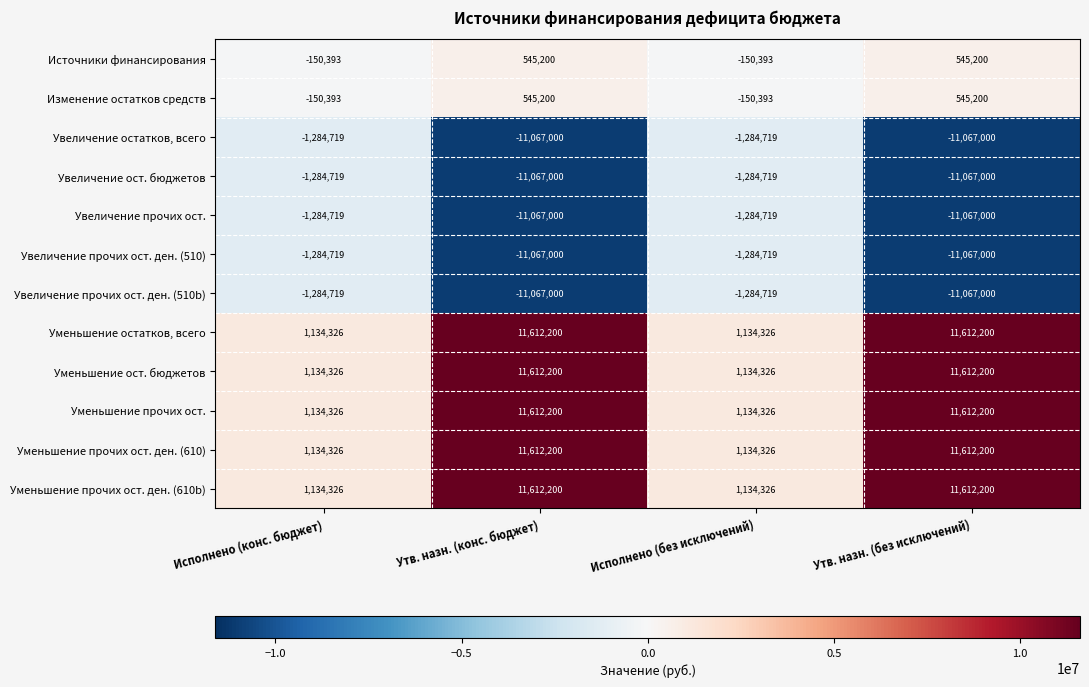

What is the total value across all series at Исполнено (без исключений)?

-1052751